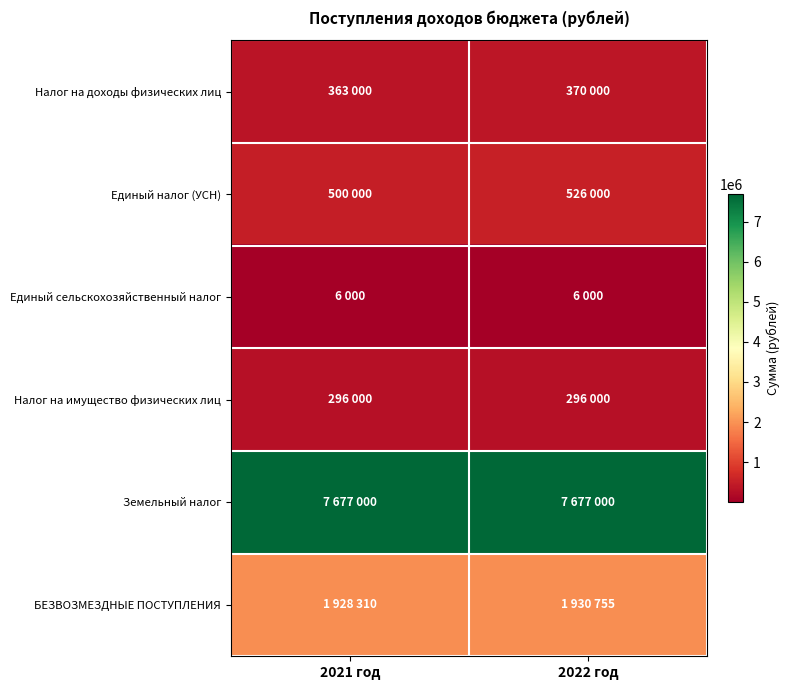

Reading left to right, transcribe all the data shown in this chart.

Налог на доходы физических лиц: 2021 год=363000	2022 год=370000
Единый налог (УСН): 2021 год=500000	2022 год=526000
Единый сельскохозяйственный налог: 2021 год=6000	2022 год=6000
Налог на имущество физических лиц: 2021 год=296000	2022 год=296000
Земельный налог: 2021 год=7677000	2022 год=7677000
БЕЗВОЗМЕЗДНЫЕ ПОСТУПЛЕНИЯ: 2021 год=1928310	2022 год=1930755